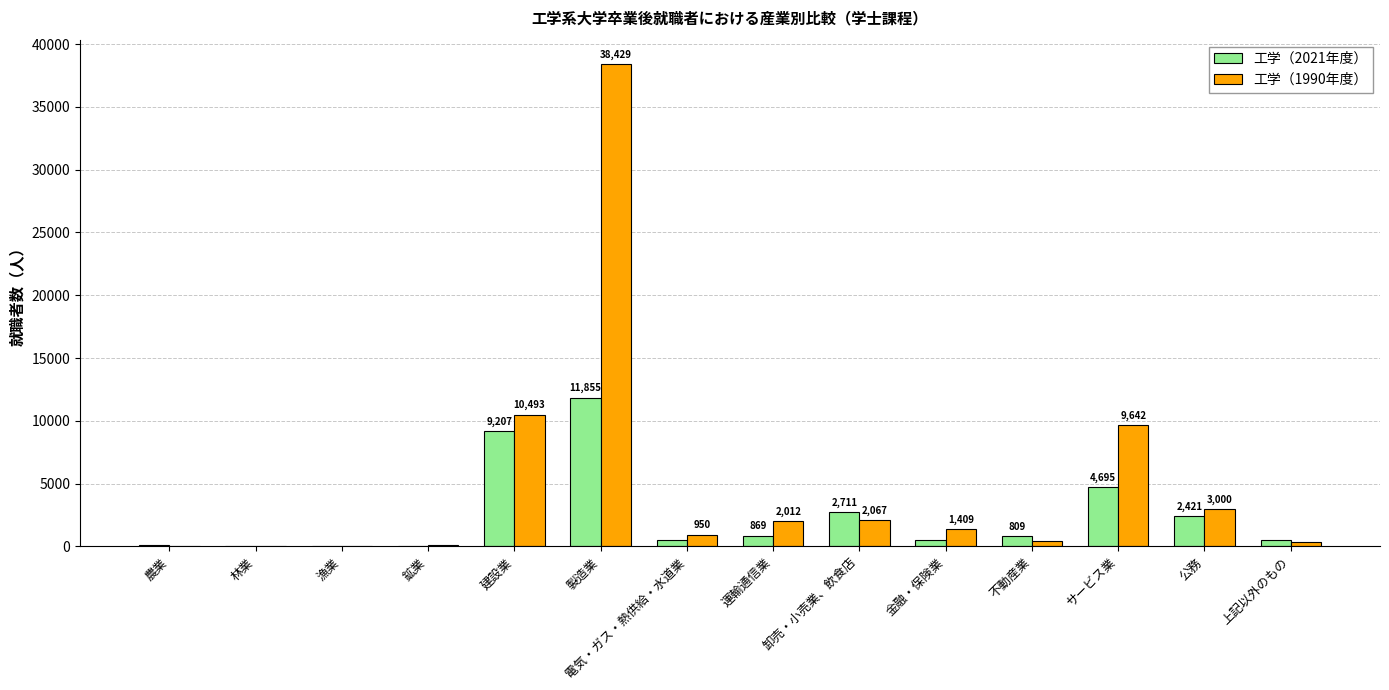

How many data points does each series have?

14